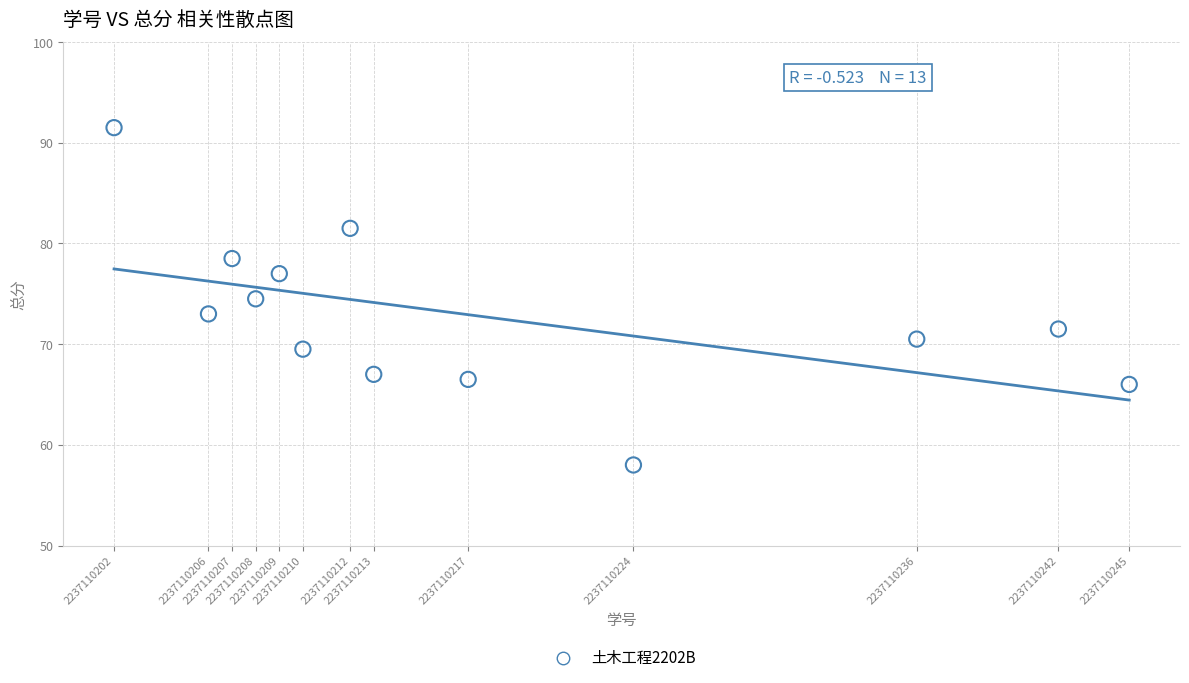

What is the range of X values (max minus min)?

43.0